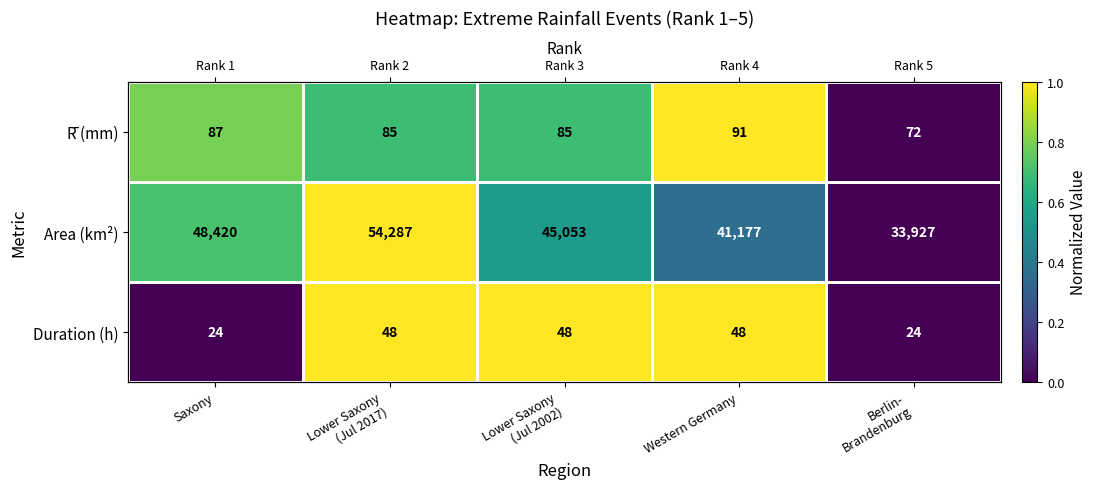

Count the number of data series in this chart.

3